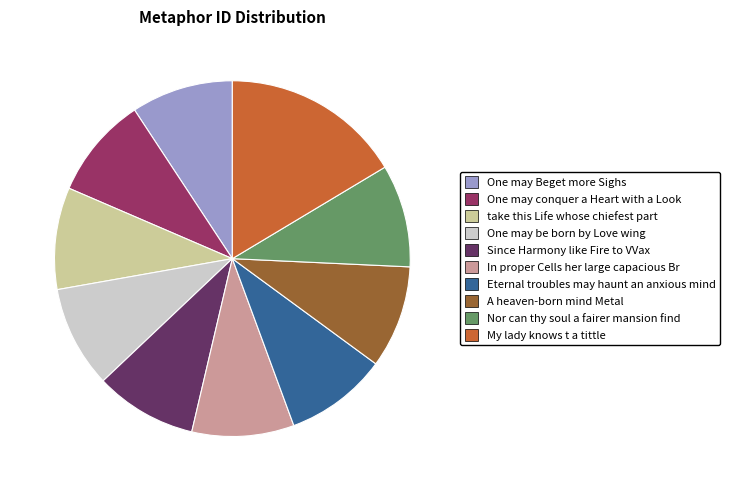

Combined, do One may Beget more Sighs and One may be born by Love wing account for over 50%?

No